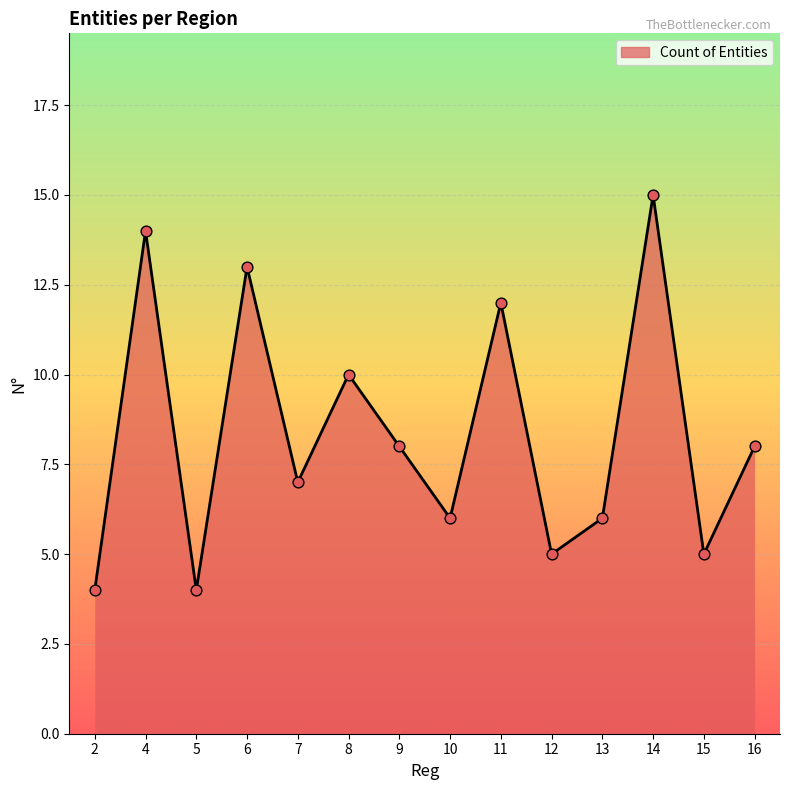

What is the ratio of the value at 7 to the value at 15?

1.4